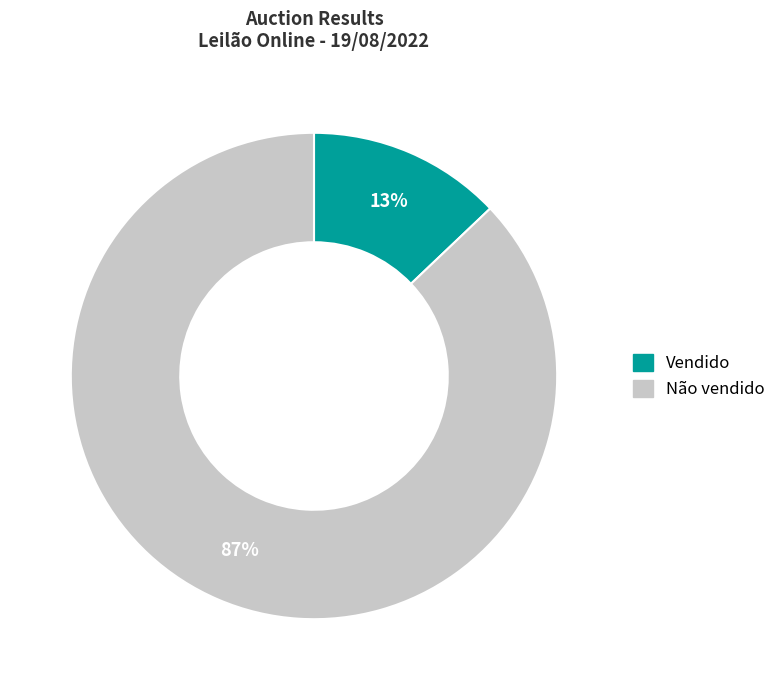

True or false: Vendido accounts for 20% of the total.

False